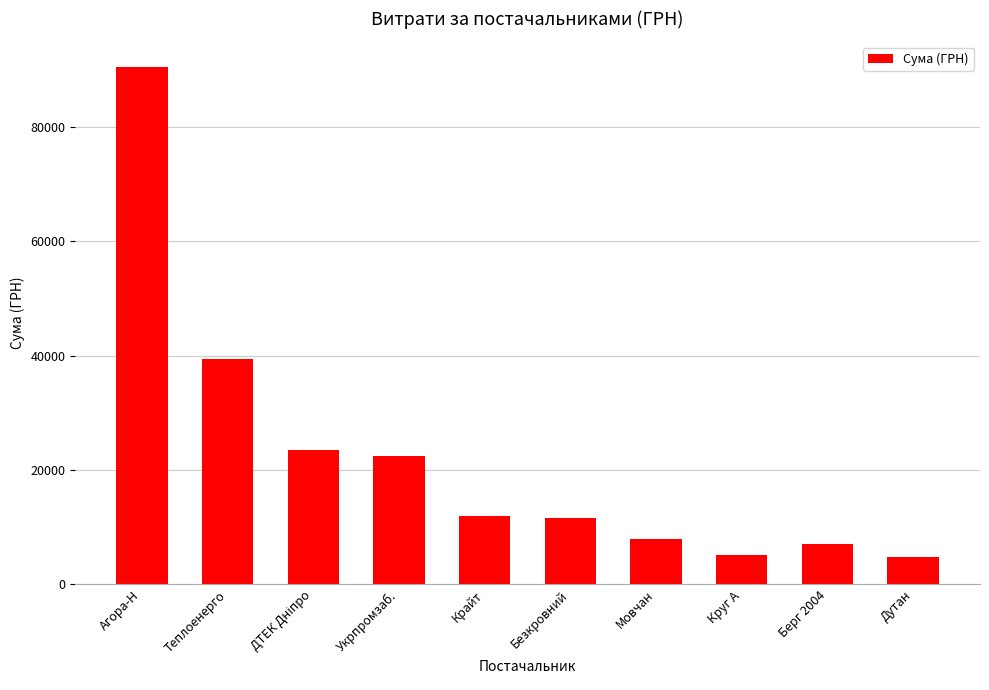

What is the difference between the maximum and second lowest values?

85329.8